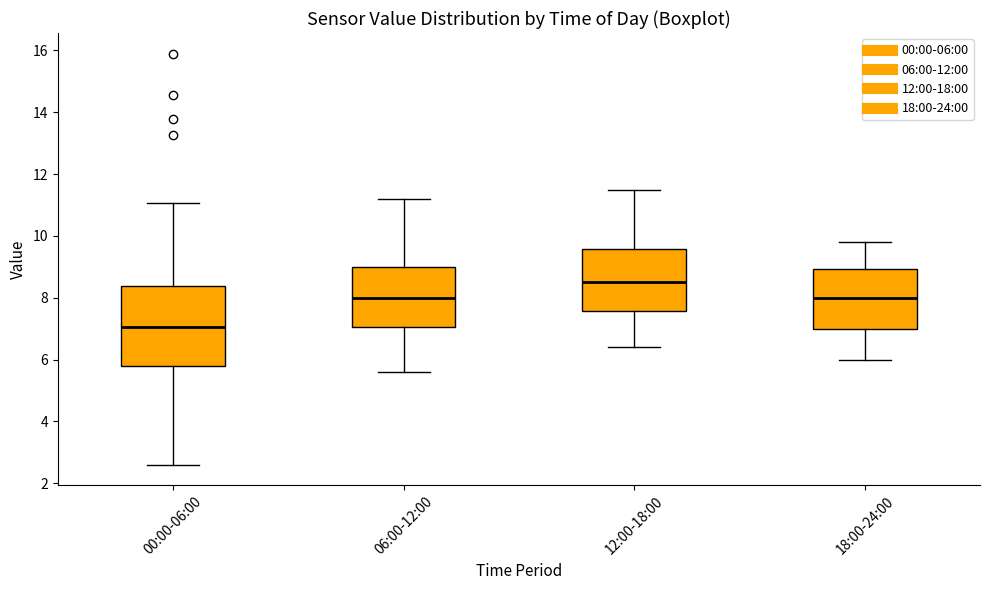

Which box's median line is the highest?

12:00-18:00